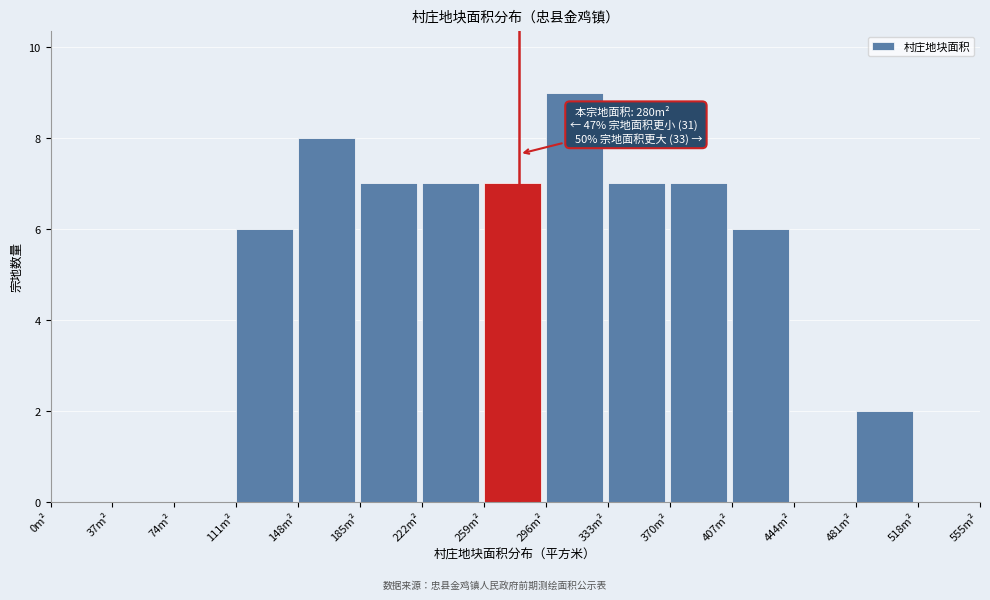

Over which range of the x-axis is the bar tallest?

296 to 333